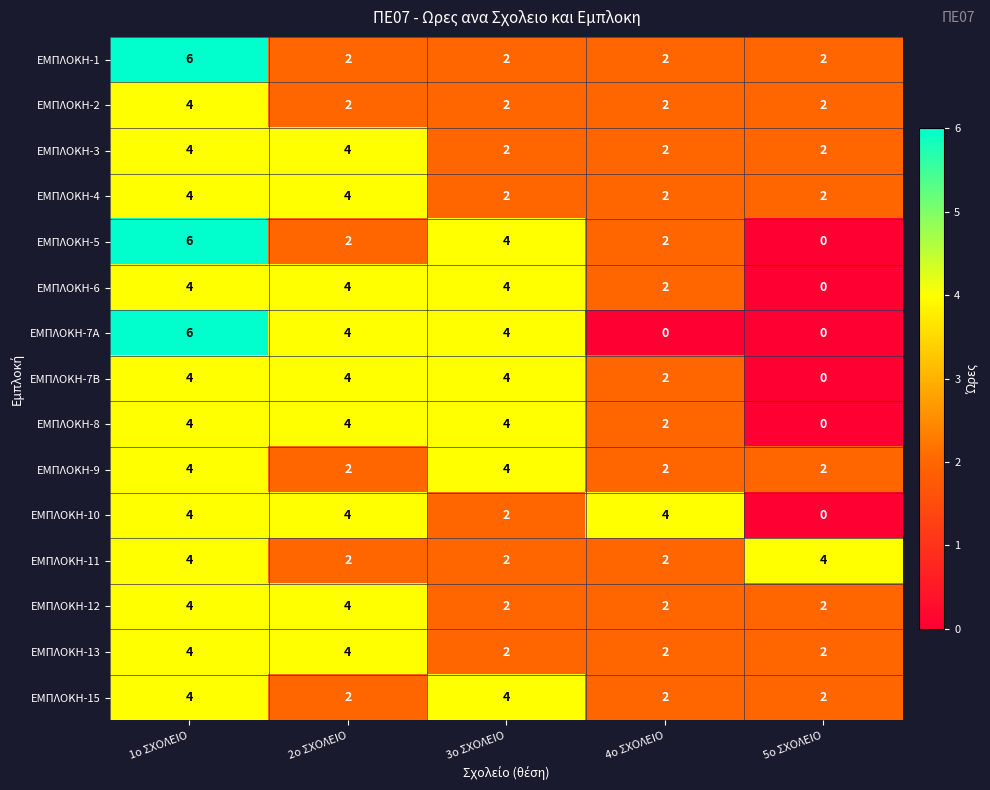

The ΕΜΠΛΟΚΗ-7Β series shows 6 at 3ο ΣΧΟΛΕΙΟ. True or false?

False